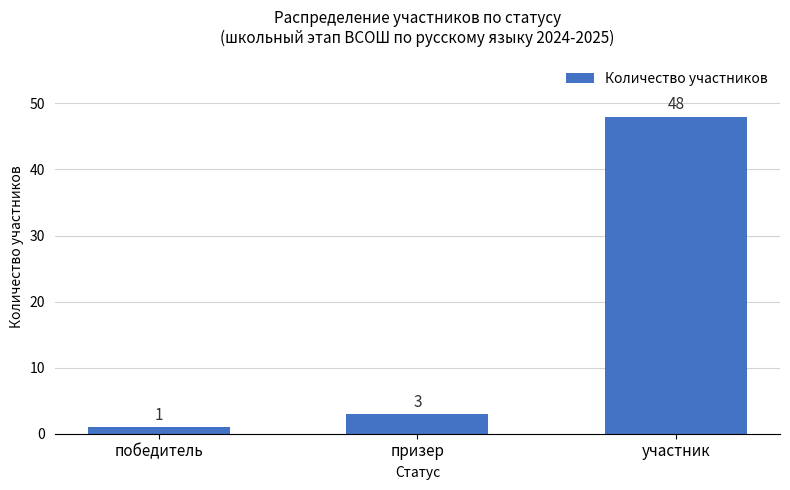

Is it true that the value at участник is 48?

True